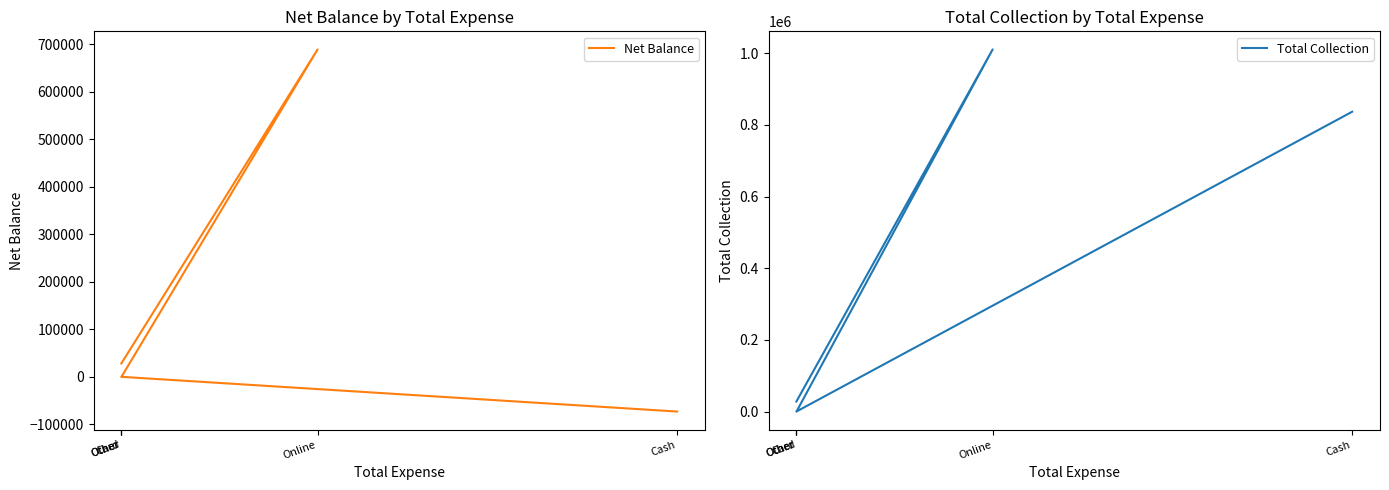

Where is the first local minimum for Net Balance?

Card